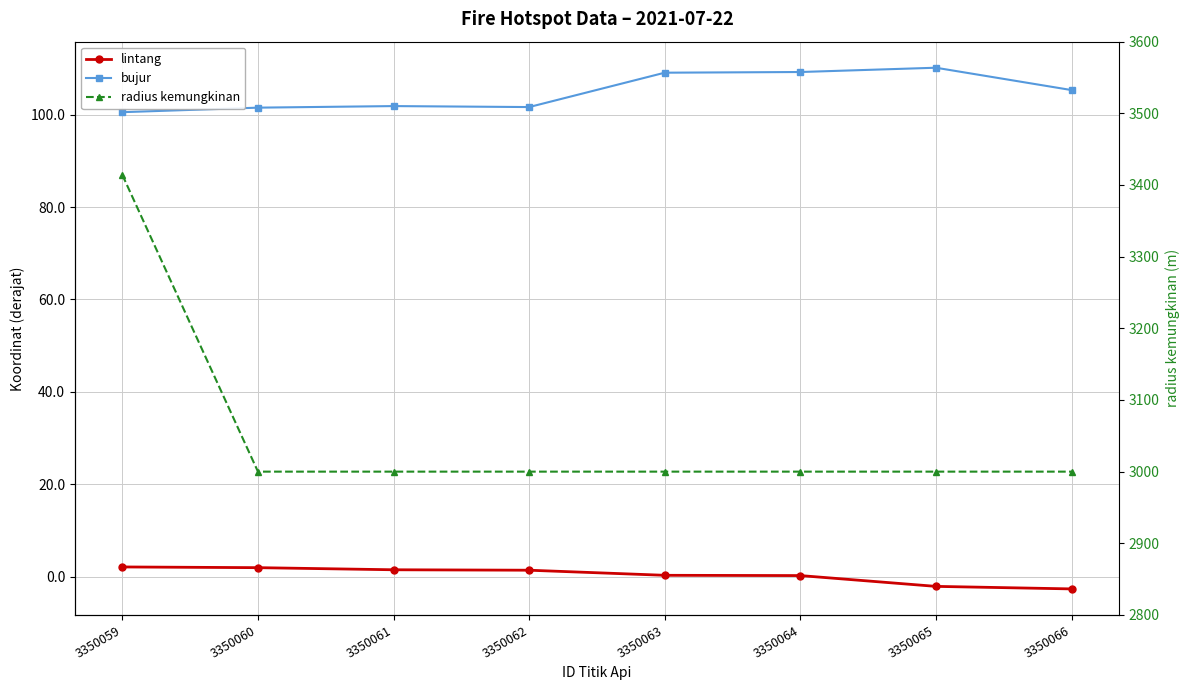

True or false: lintang and bujur cross at least once.

False